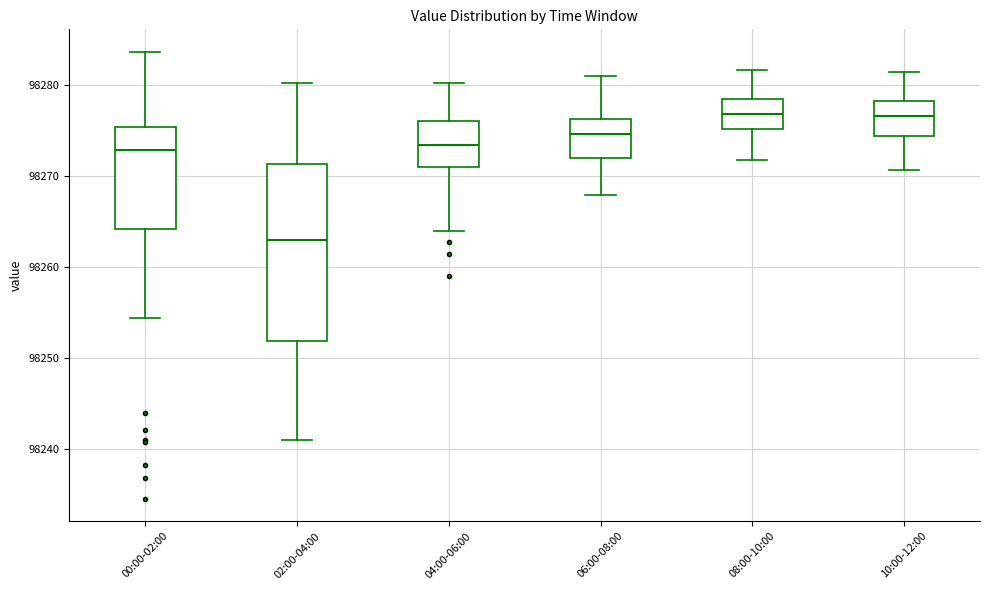

Reading left to right, transcribe this box plot: for each box, give where its median line is, the range the box spans, and where its two whiskers end, as read against the y-axis. The values are not printed on the chart, so give them approximately, as read against the axis.

00:00-02:00: median 98273, box 98264 to 98275, whiskers 98254 to 98284
02:00-04:00: median 98263, box 98252 to 98271, whiskers 98241 to 98280
04:00-06:00: median 98274, box 98271 to 98276, whiskers 98264 to 98280
06:00-08:00: median 98275, box 98272 to 98276, whiskers 98268 to 98281
08:00-10:00: median 98277, box 98275 to 98279, whiskers 98272 to 98282
10:00-12:00: median 98277, box 98274 to 98278, whiskers 98271 to 98282